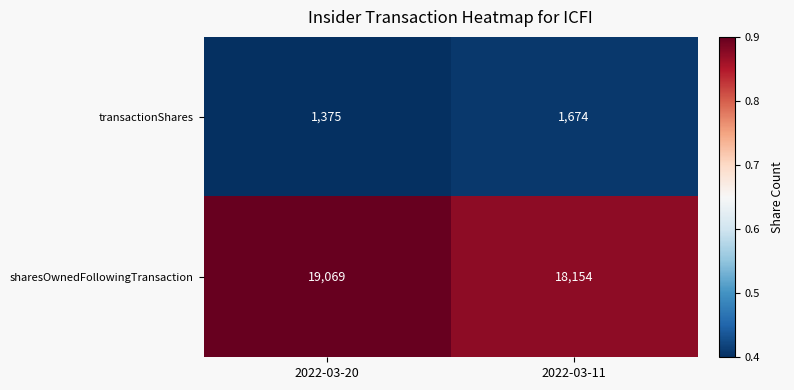

What is the greatest value displayed?

19069